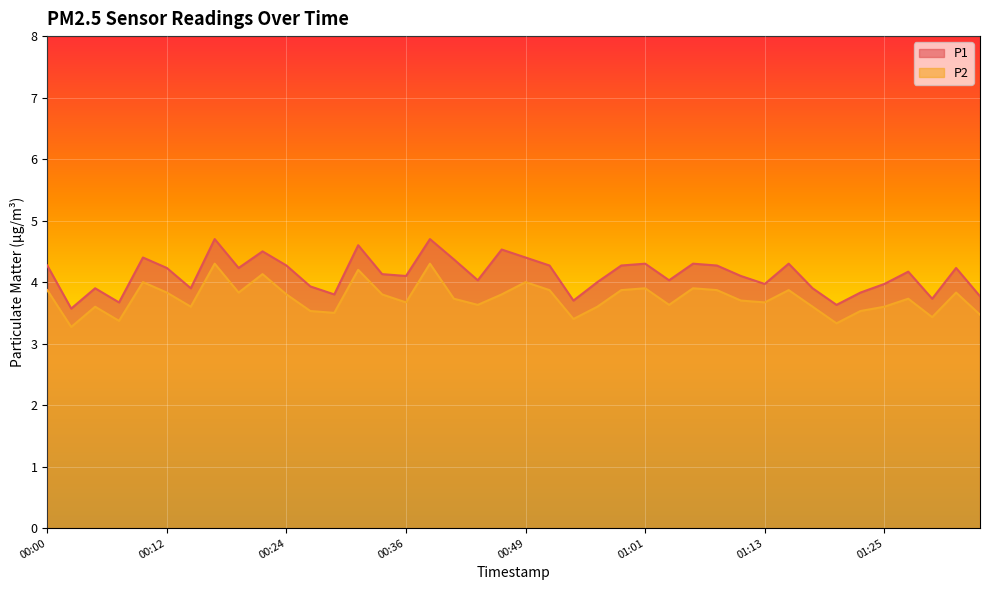

In P2, how many points are higher than both neighbors (excluding endpoints)?

12